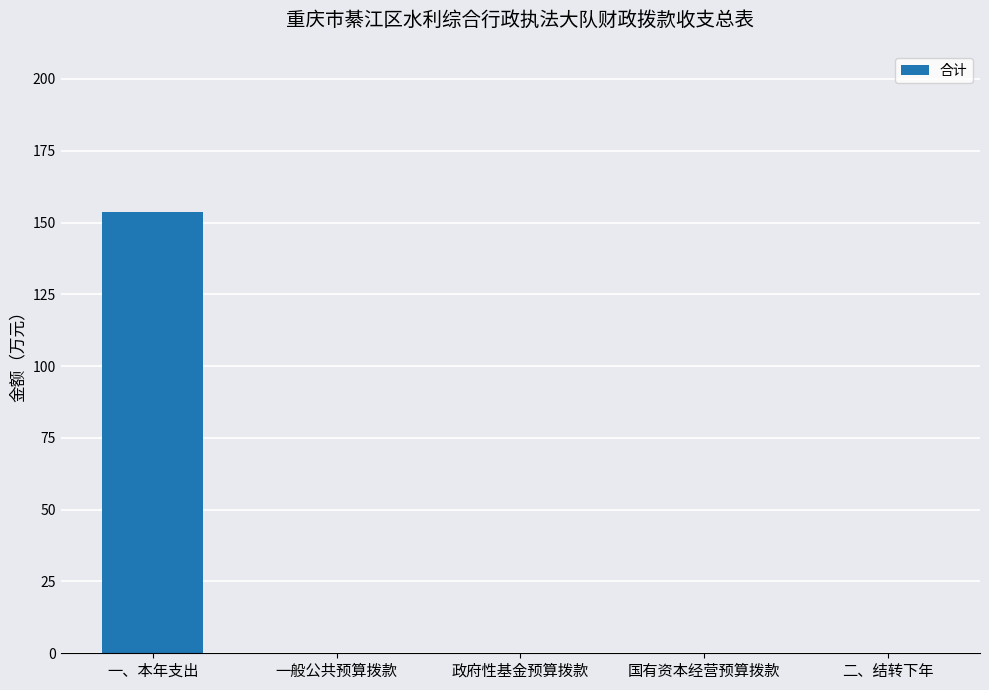

Which has a higher value, 一、本年支出 or 政府性基金预算拨款?

一、本年支出